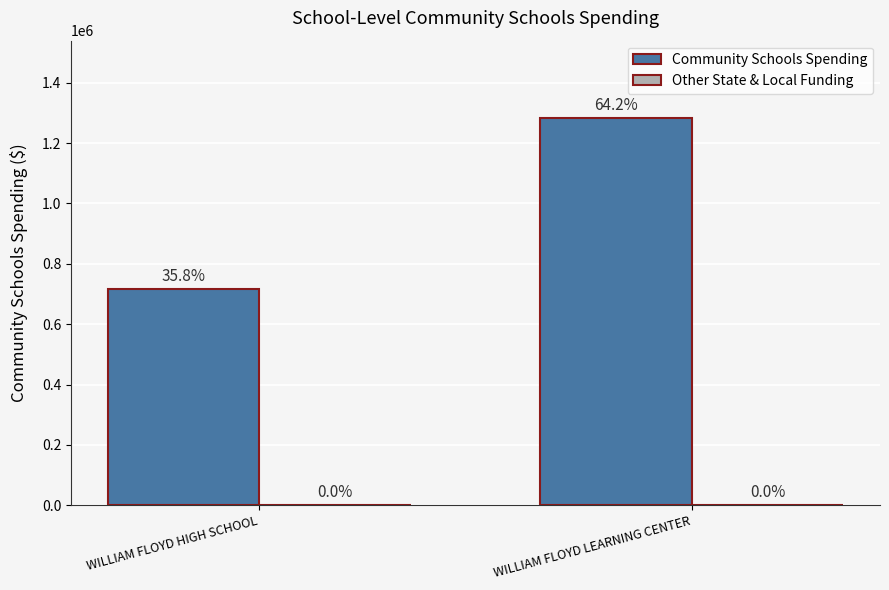

At which category does the chart reach its peak across all series?

WILLIAM FLOYD LEARNING CENTER